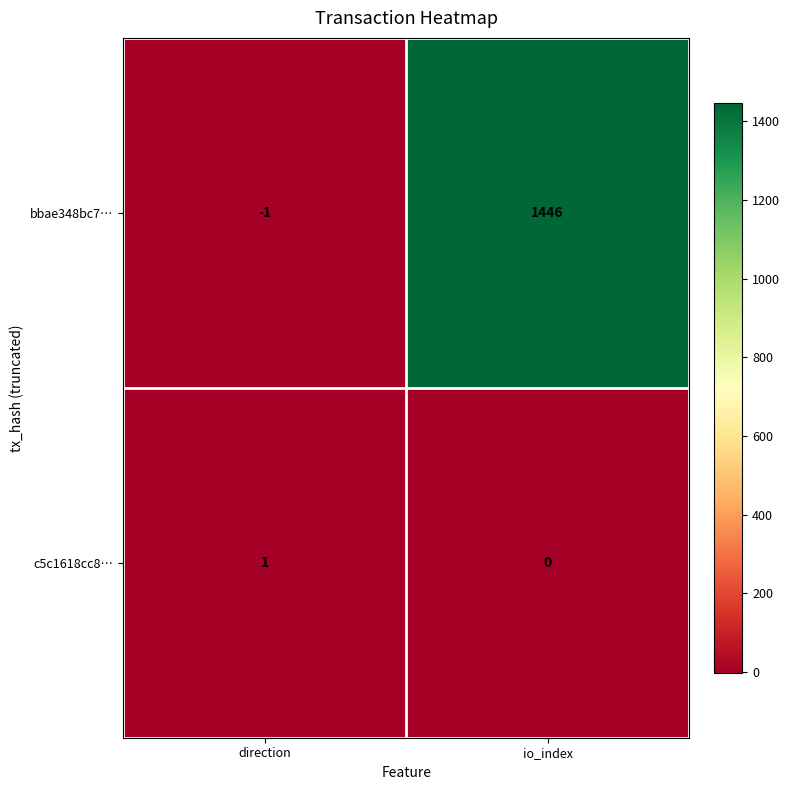

Reading left to right, transcribe all the data shown in this chart.

bbae348bc7…: -1	1446
c5c1618cc8…: 1	0